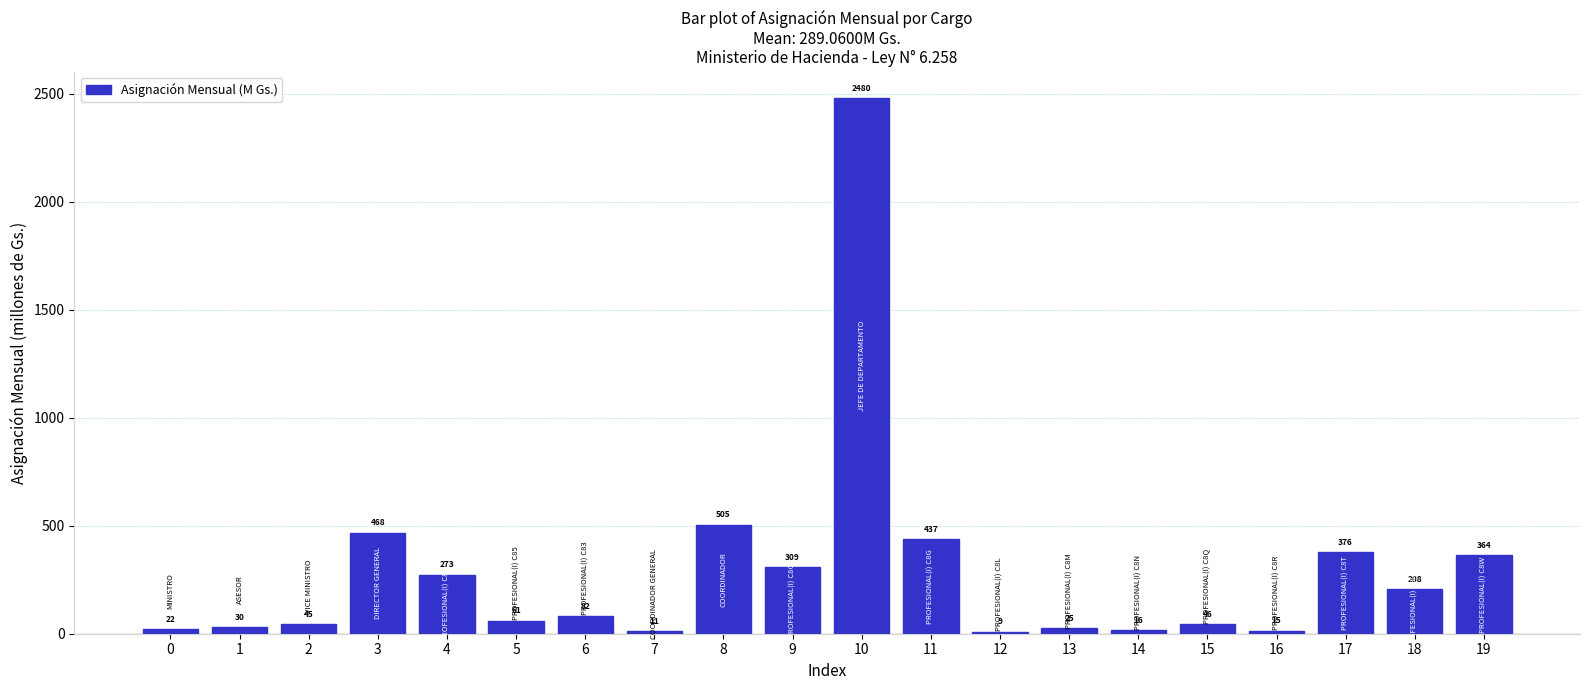

What is the approximate value at 3?

468.0